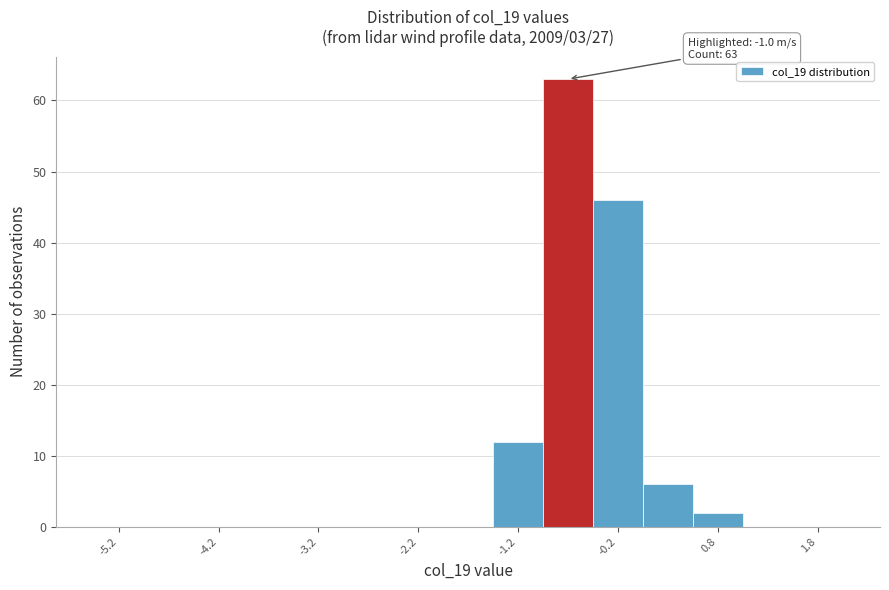

Which range on the x-axis has the tallest bar?

-1.0 to -0.5